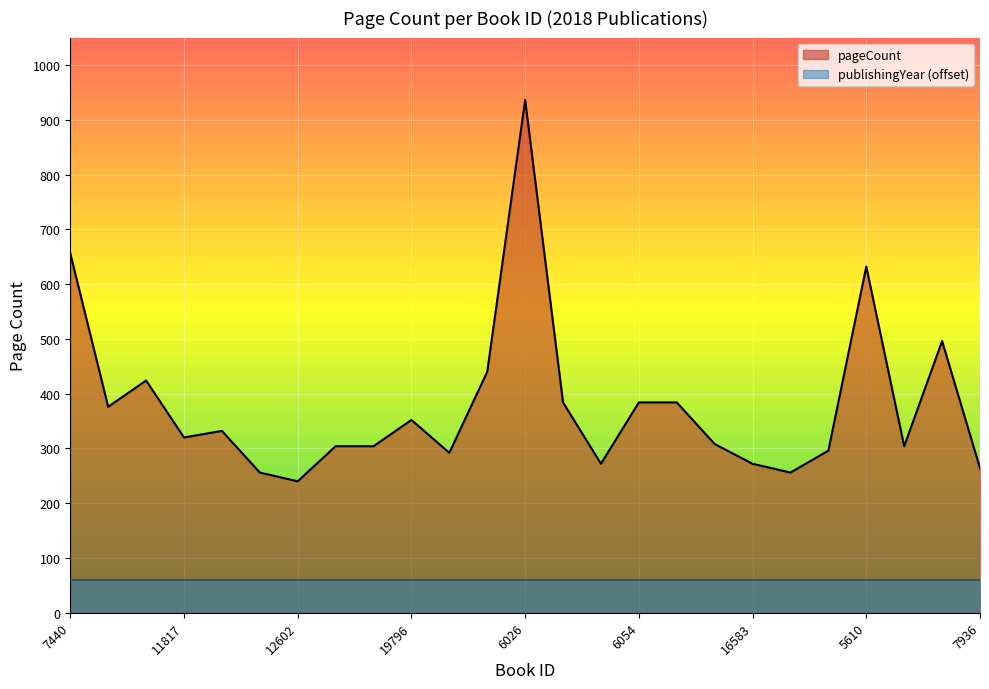

Reading left to right, transcribe all the data shown in this chart.

7440=656	16409=376	10276=424	11817=320	17718=332	17721=256	12602=240	5700=304	18505=304	19796=352	11374=292	10881=440	6026=936	11932=384	19106=272	6054=384	12968=384	6077=308	16583=272	11722=256	8916=296	5610=632	17649=304	17654=496	7936=264